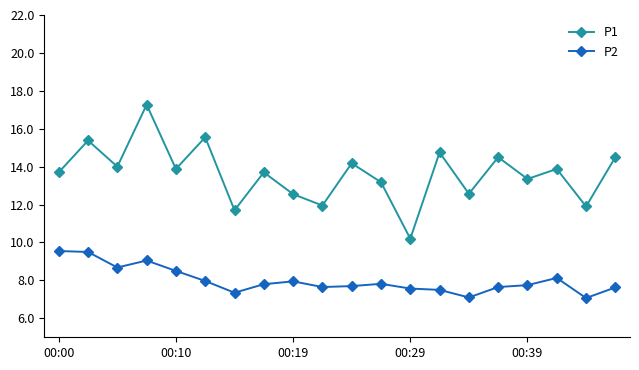

True or false: P2 and P1 cross at least once.

False